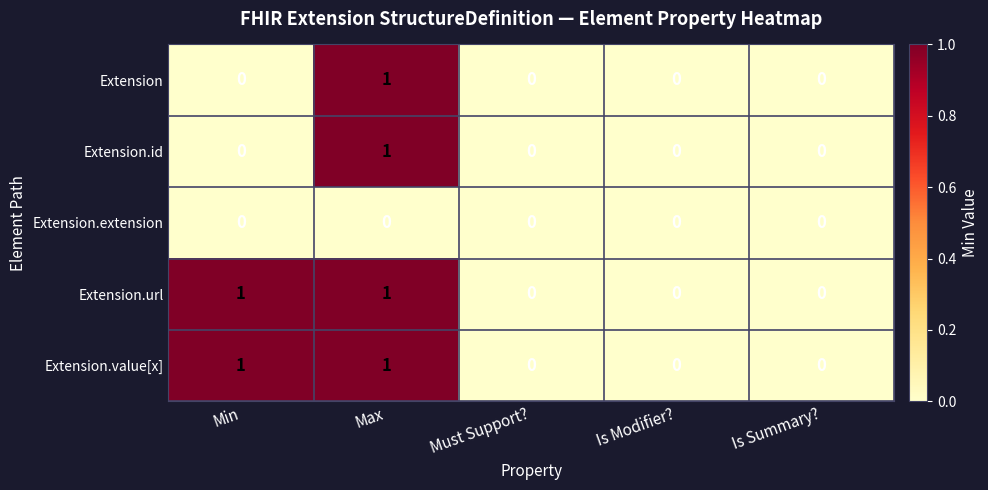

The value of Extension at Is Summary? is 0. True or false?

True